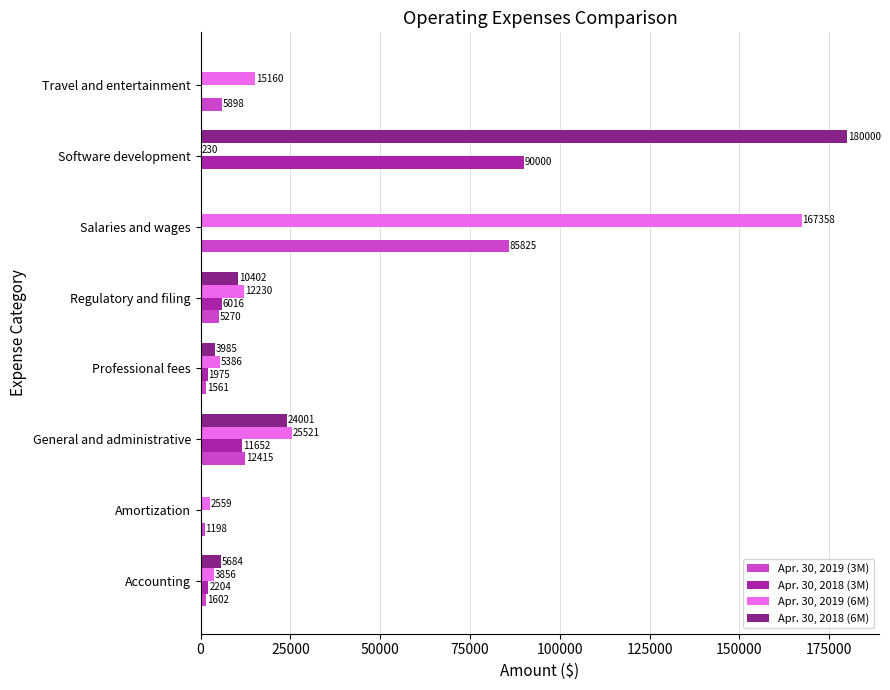

What is the sum of the Apr. 30, 2018 (6M) values at General and administrative and Software development?

204001